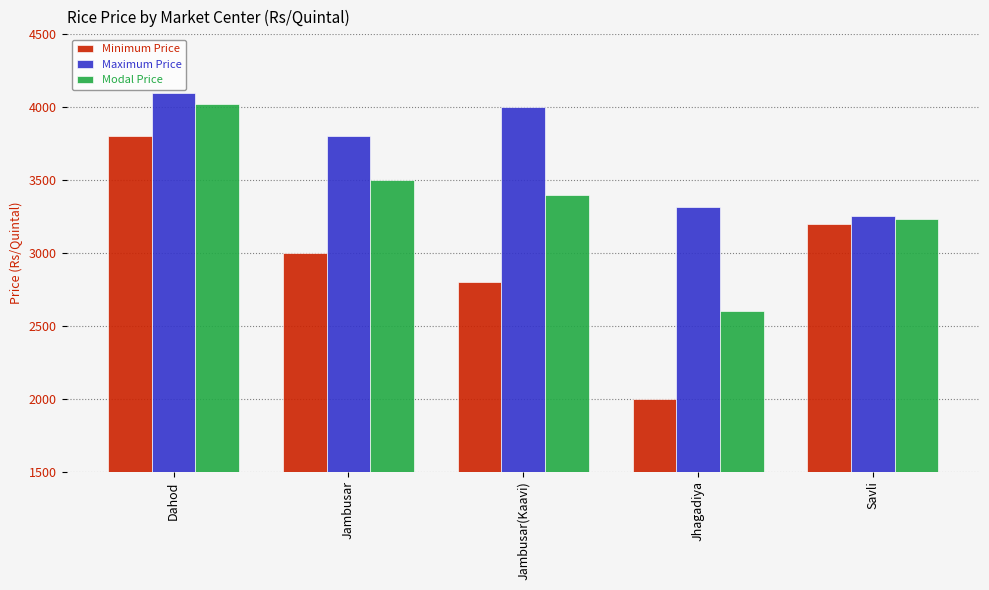

True or false: Maximum Price has a value of 4524 at Jhagadiya.

False